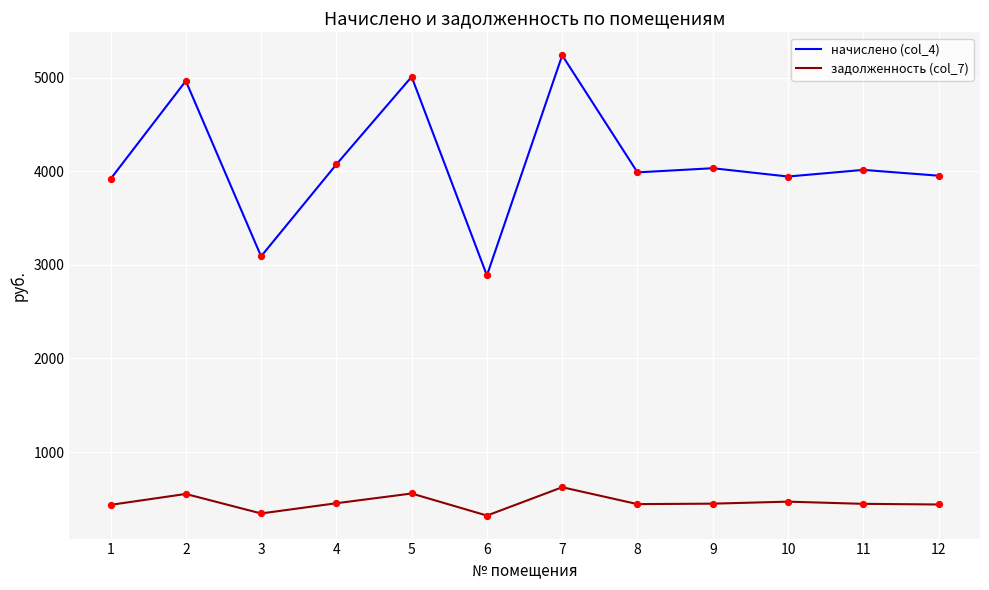

At which category is the sum across all series the highest?

7